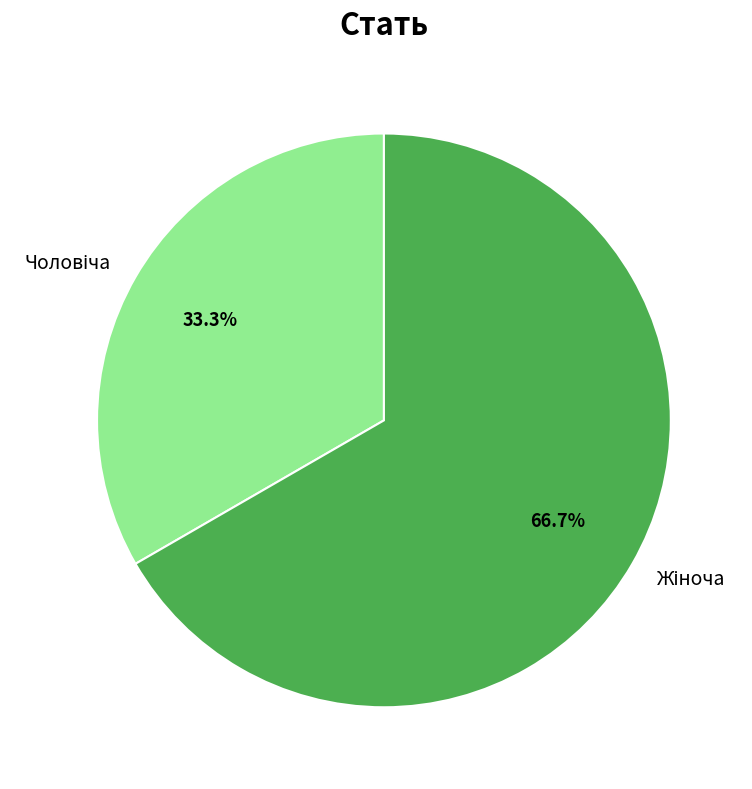

Count the number of slices in the pie.

2